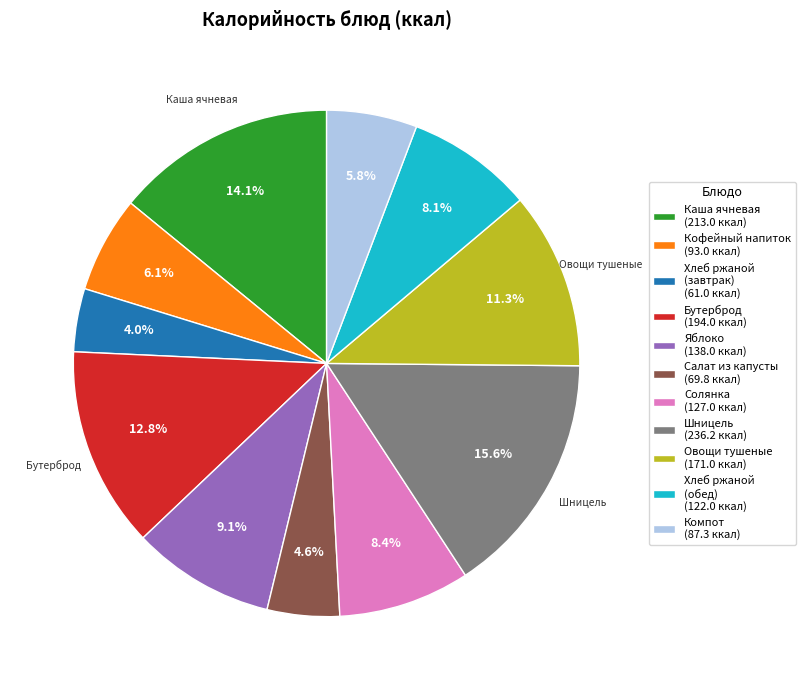

Is there any slice that represents more than half of the pie?

No